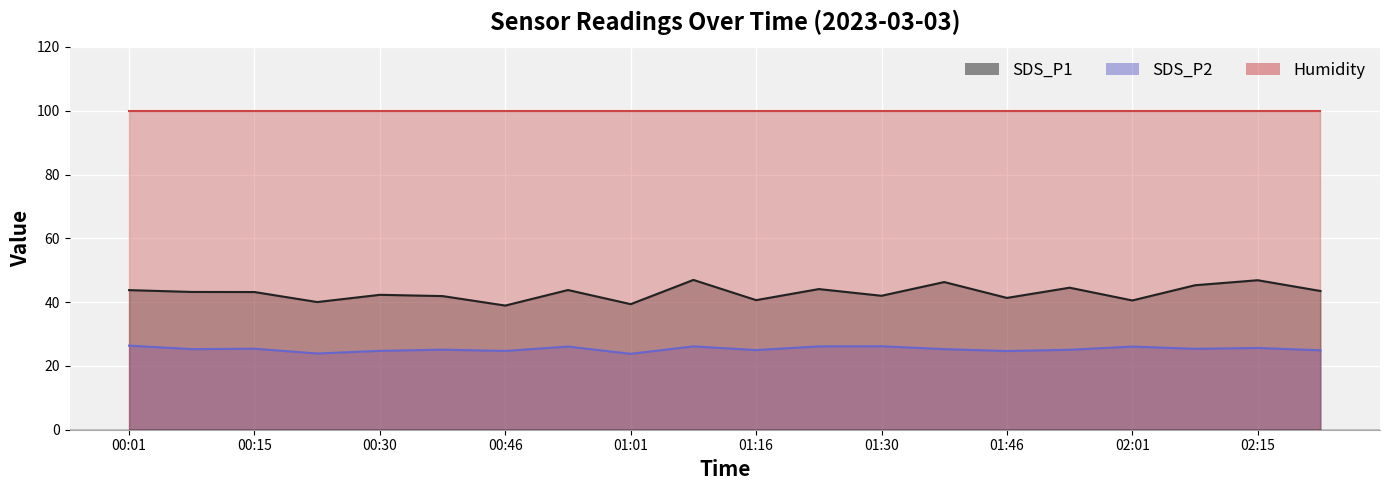

At which category is the sum across all series the highest?

02:15